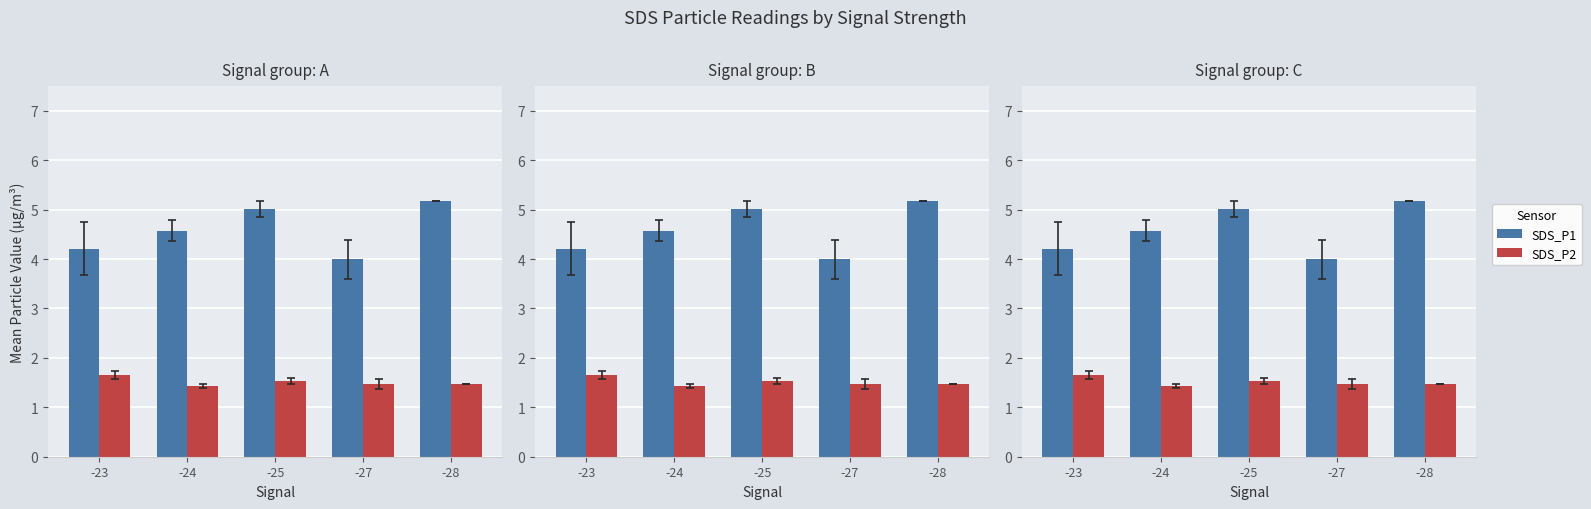

Does the chart contain stacked bars?

No